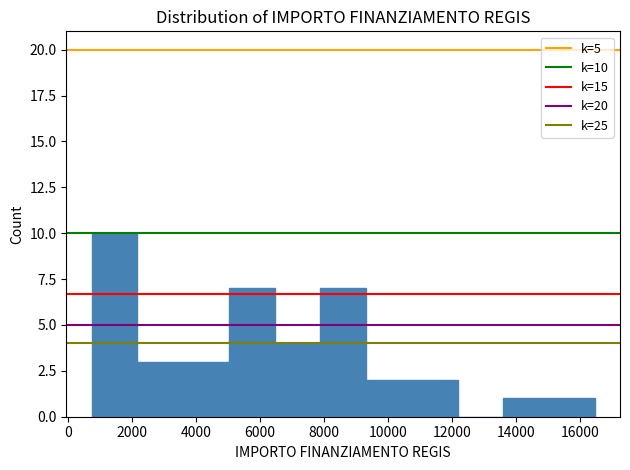

Which range on the x-axis has the tallest bar?

800 to 2200